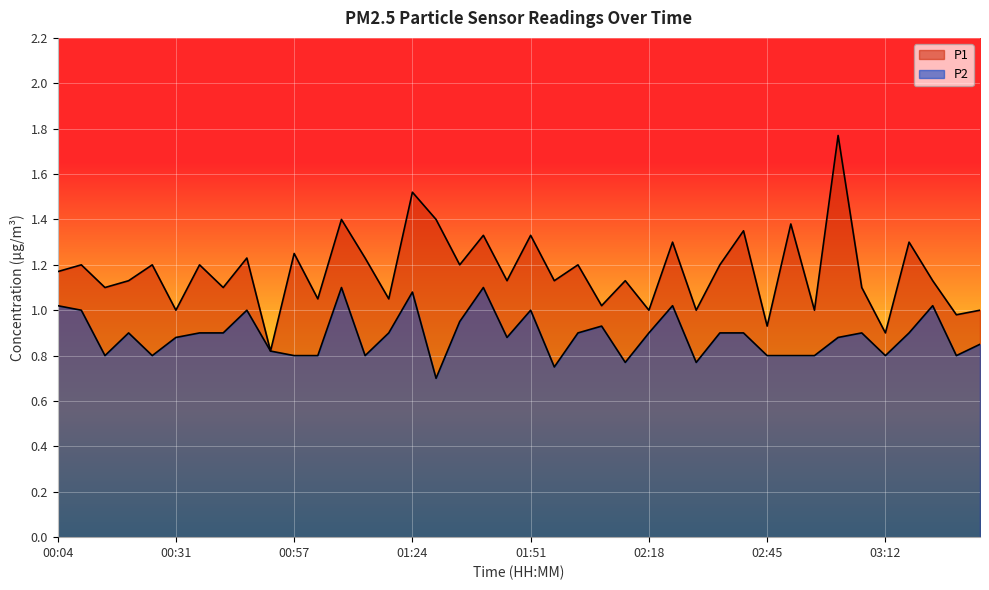

Which category has the lowest value in the P2 series?

01:29